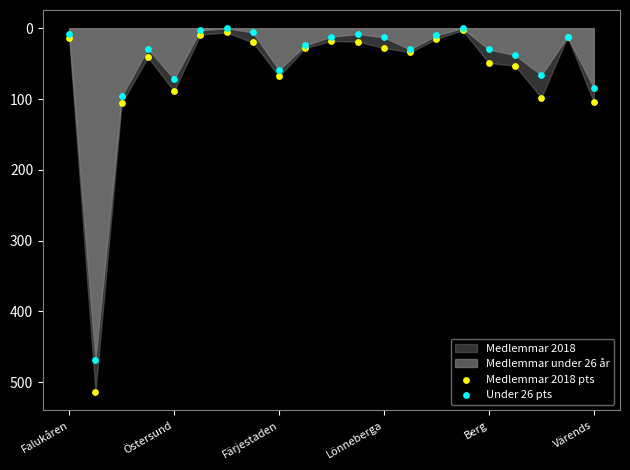

Which series has the largest Y range (max minus min)?

Medlemmar 2018 pts